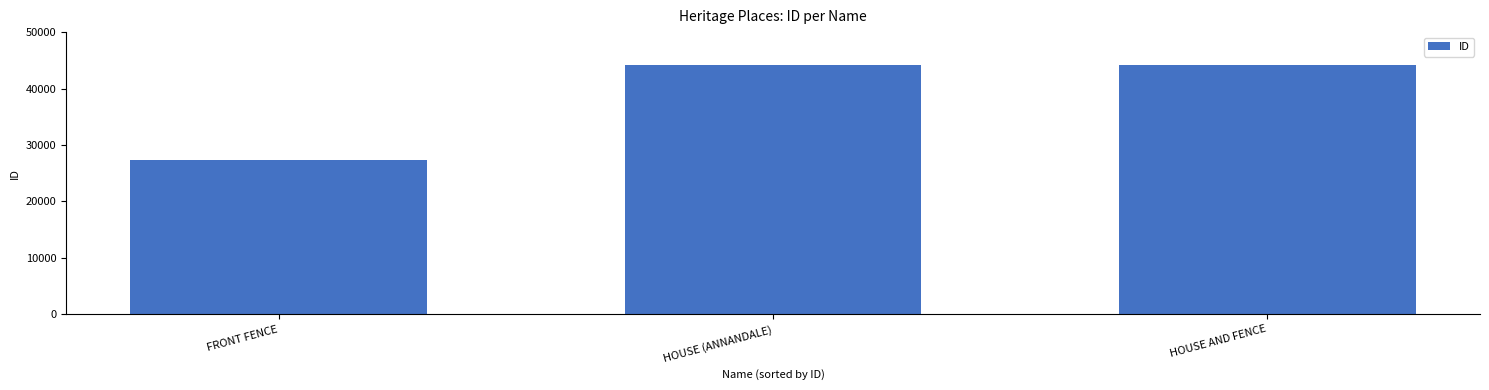

True or false: the data shows 39635 at FRONT FENCE.

False